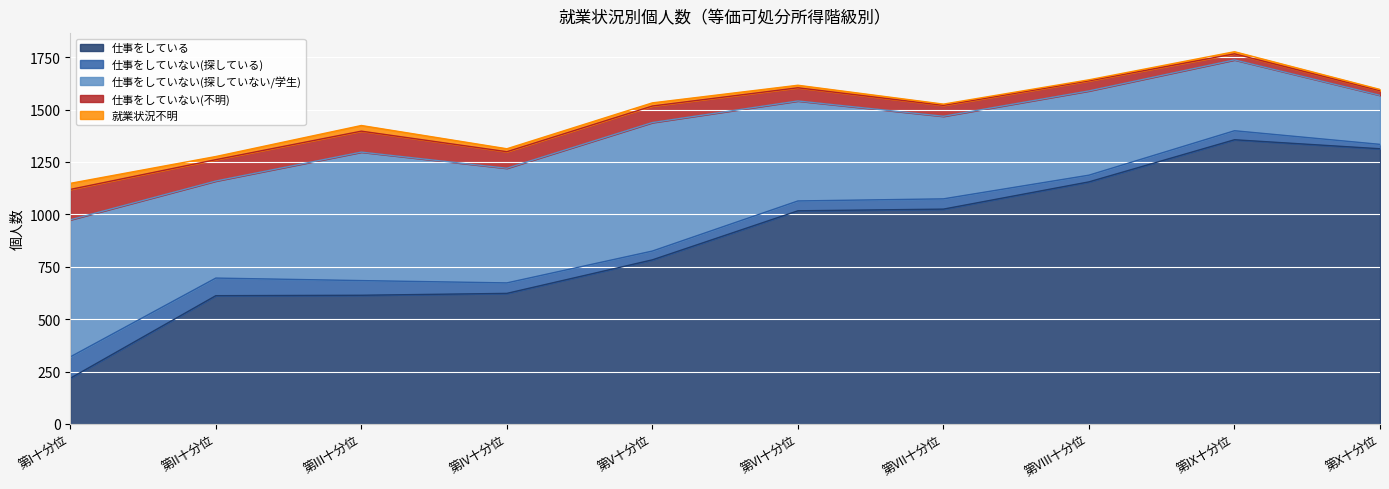

The value of 仕事をしている at 第VI十分位 is 1589. True or false?

False